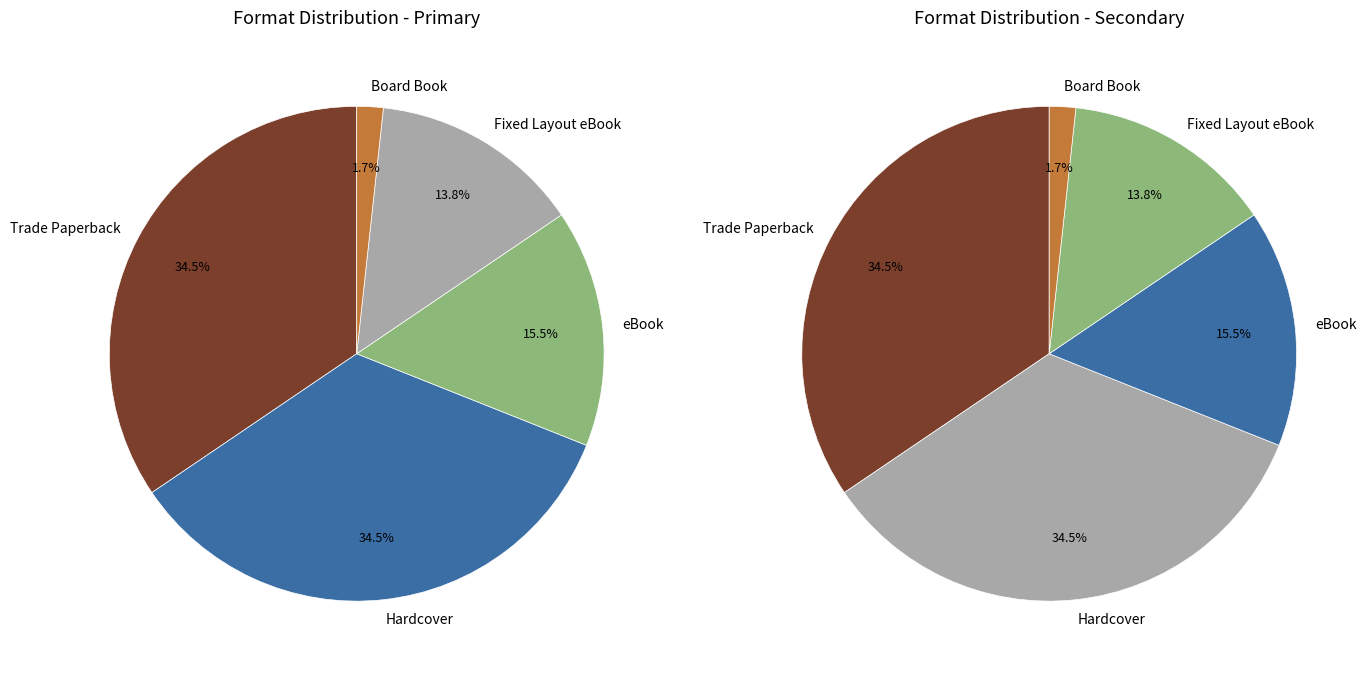

To the nearest percent, what is the difference between the Hardcover and Board Book slice percentages?

33%